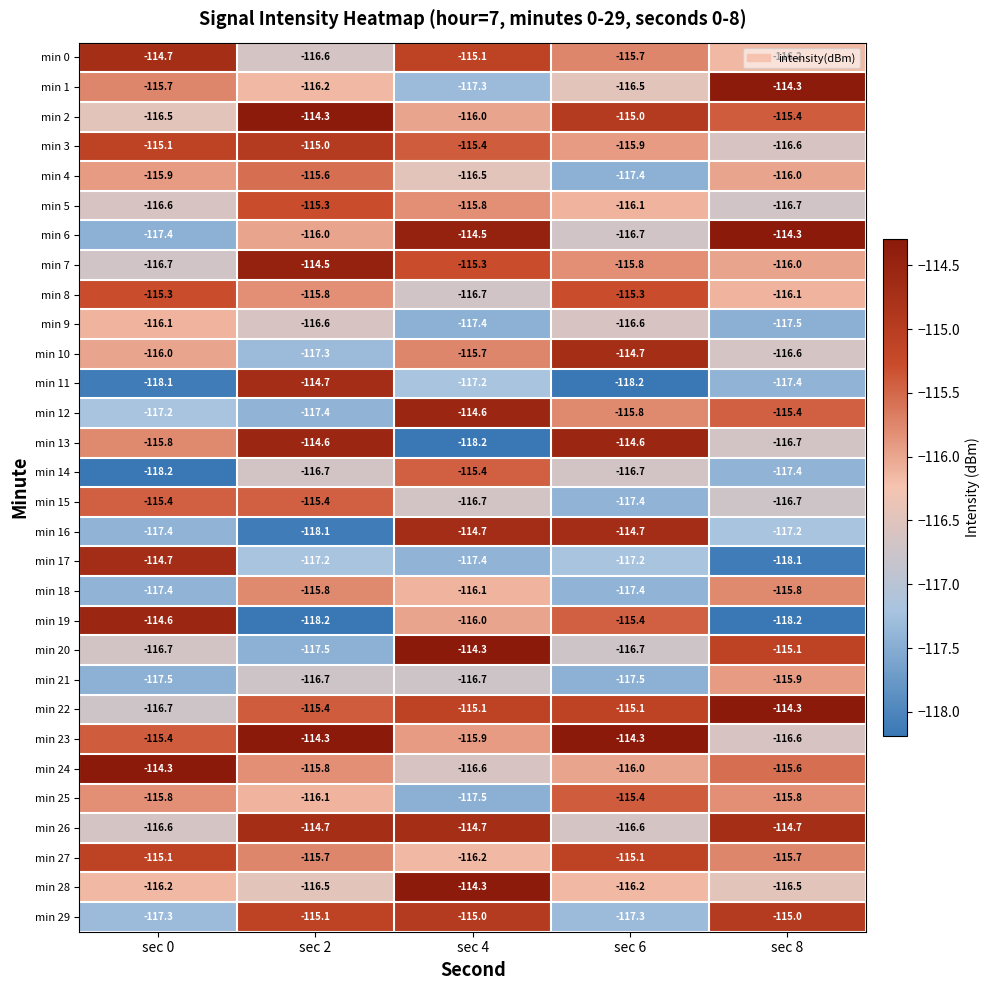

What is the difference between the min 3 values at sec 6 and sec 4?

0.5